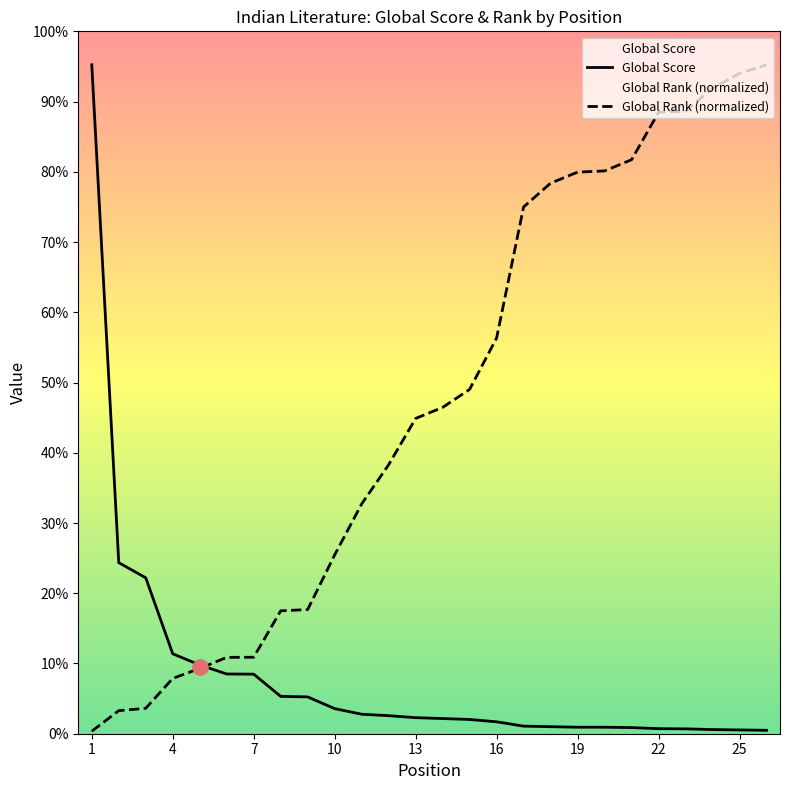

Which series reaches the minimum Y coordinate?

Global Rank (normalized)